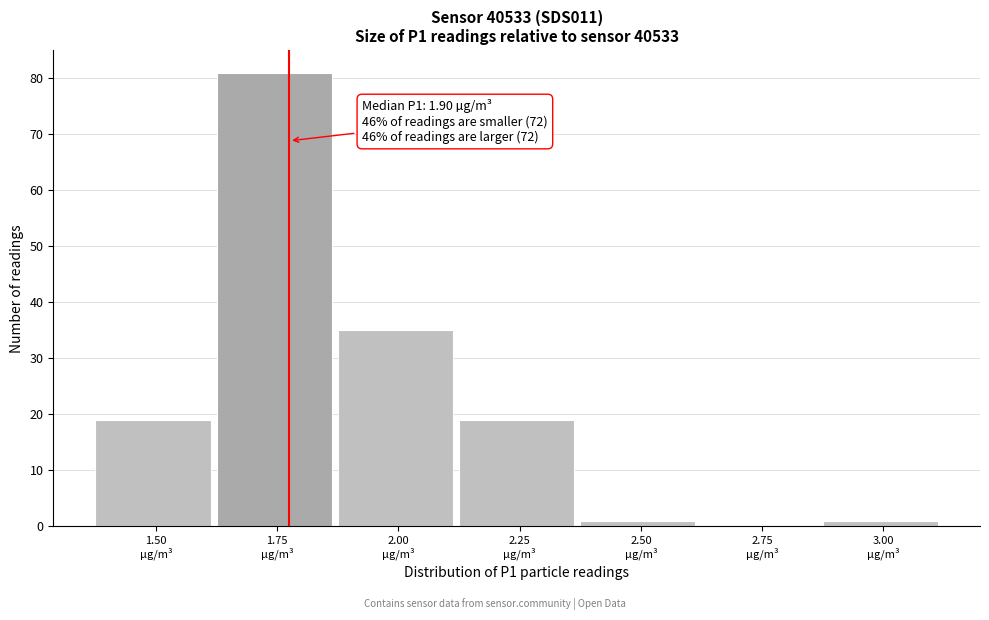

What is the maximum value shown in the chart?

81